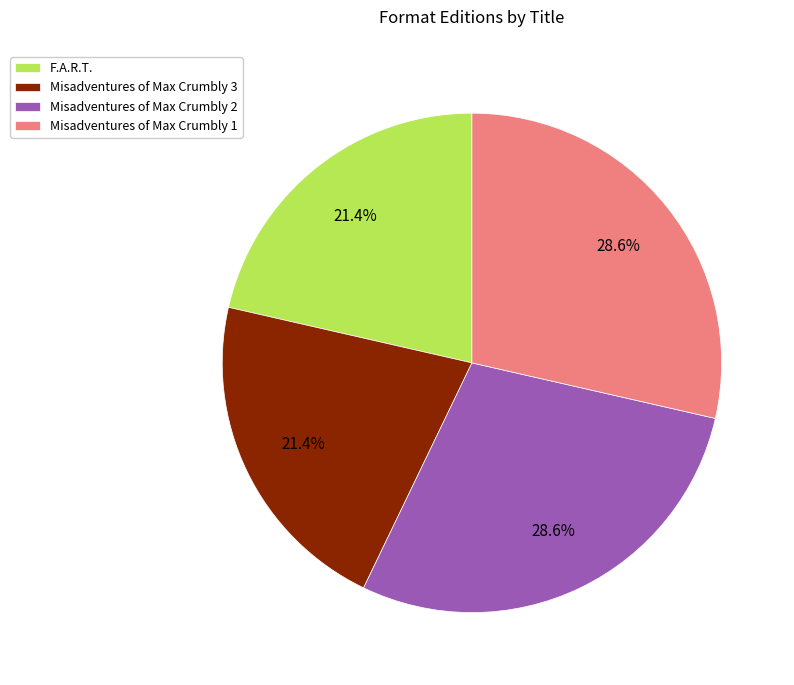

What percentage is the Misadventures of Max Crumbly 2 slice, to the nearest percent?

29%